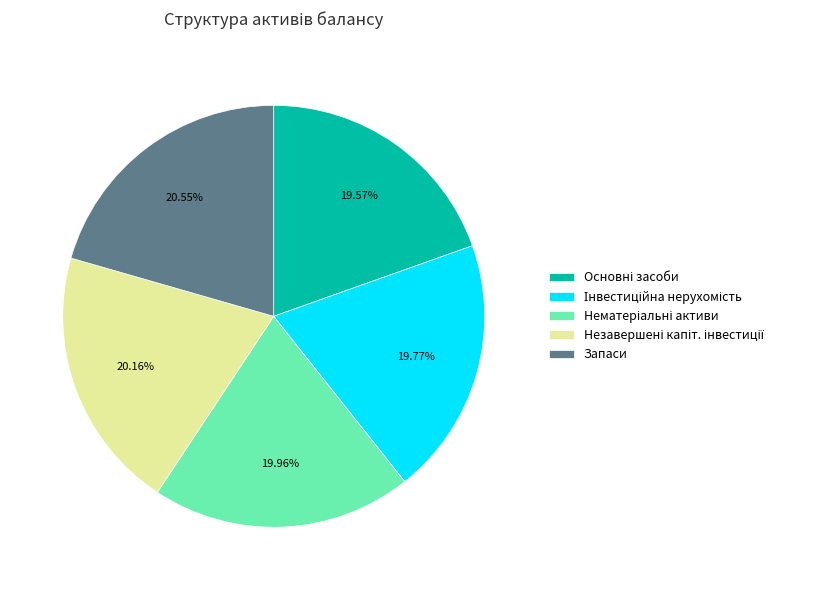

Is there any slice that represents more than half of the pie?

No